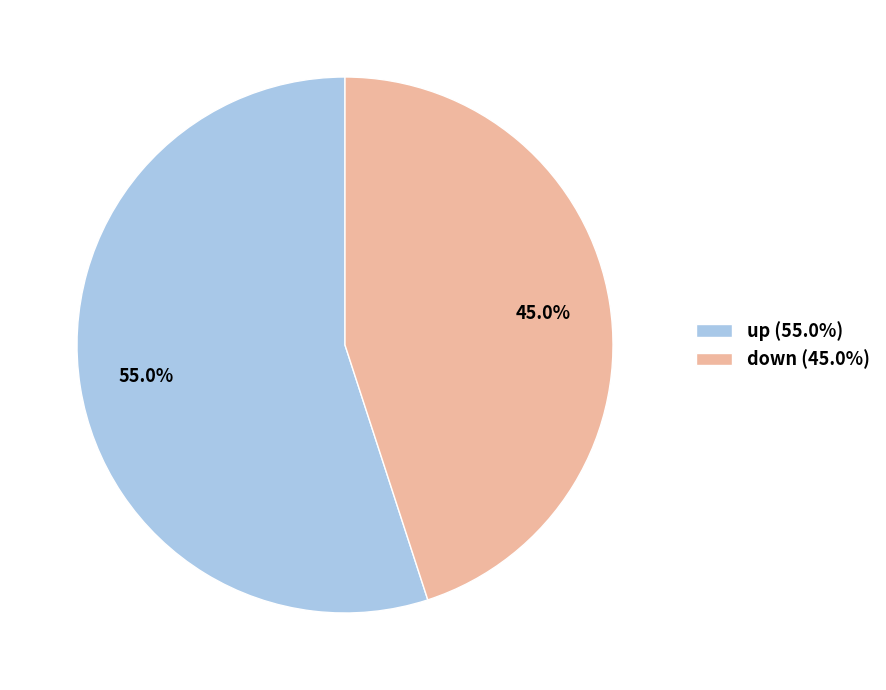

Which slice is the smallest?

down